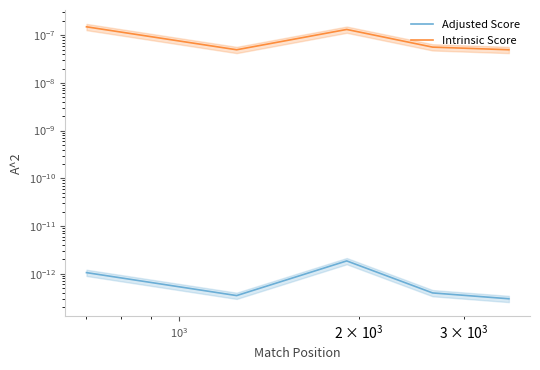

What are all the series names shown in the legend?

Adjusted Score, Intrinsic Score